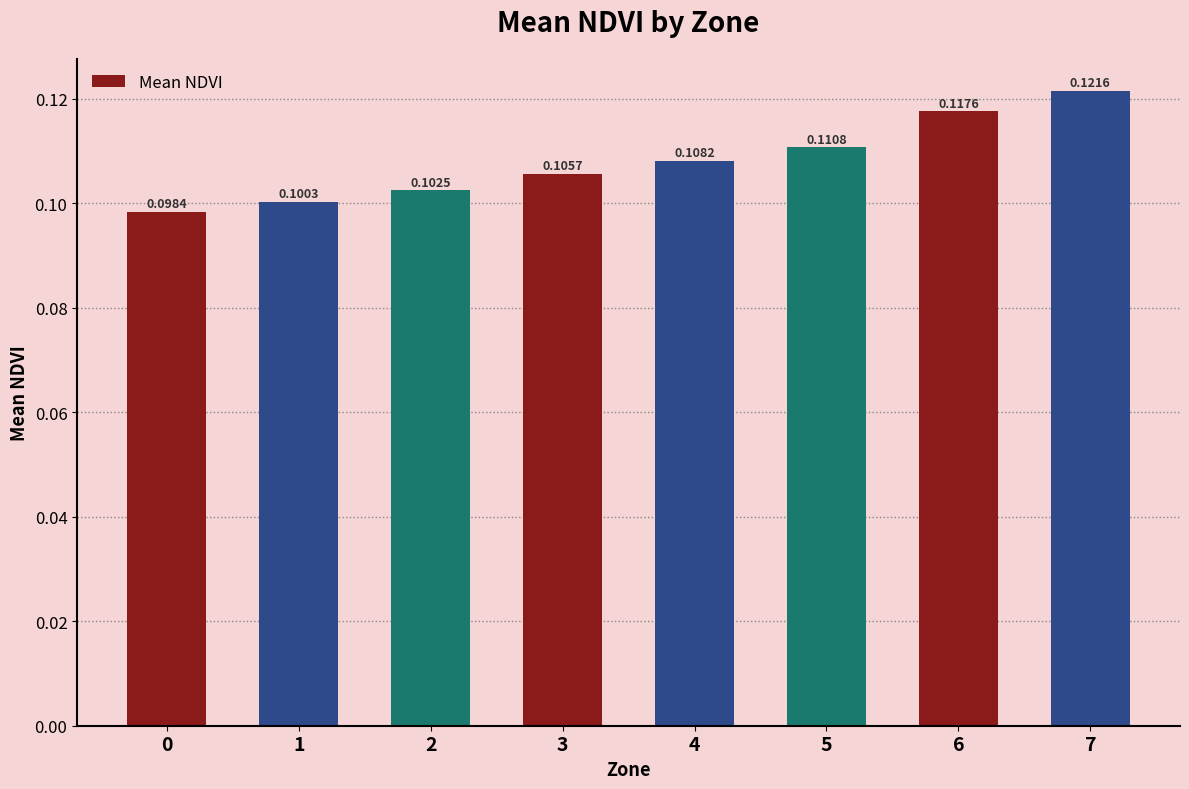

Rank the categories by value from lowest to highest.

0, 1, 2, 3, 4, 5, 6, 7